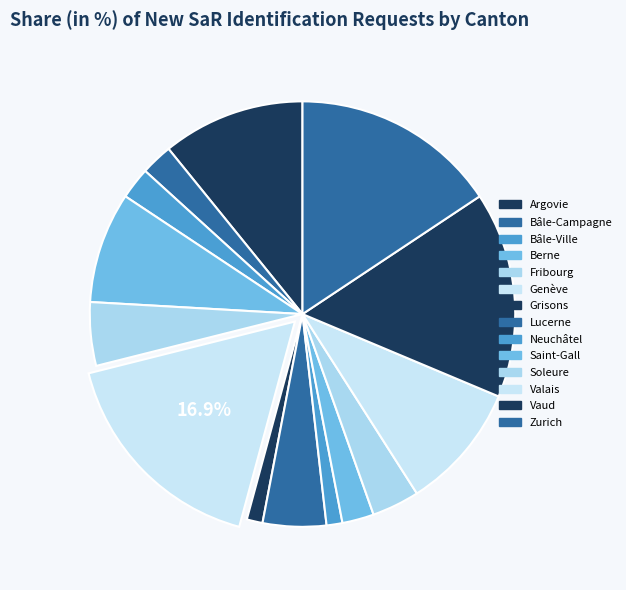

What is the largest slice in the pie chart?

Genève